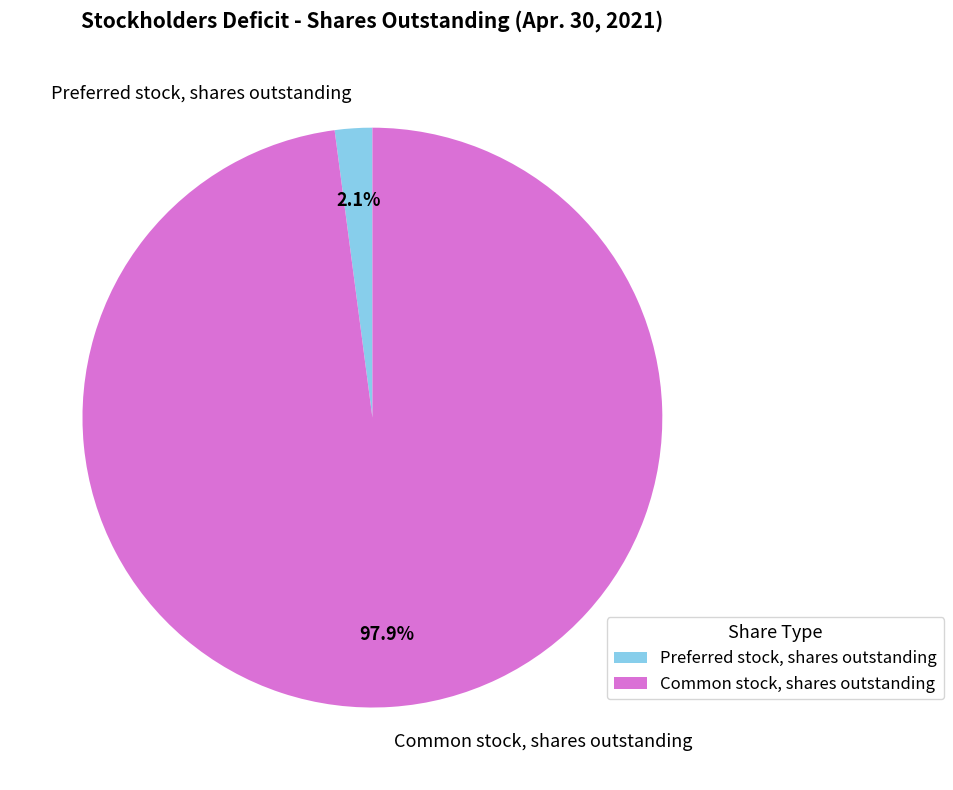

Combined, do Preferred stock, shares outstanding and Common stock, shares outstanding account for over 50%?

Yes